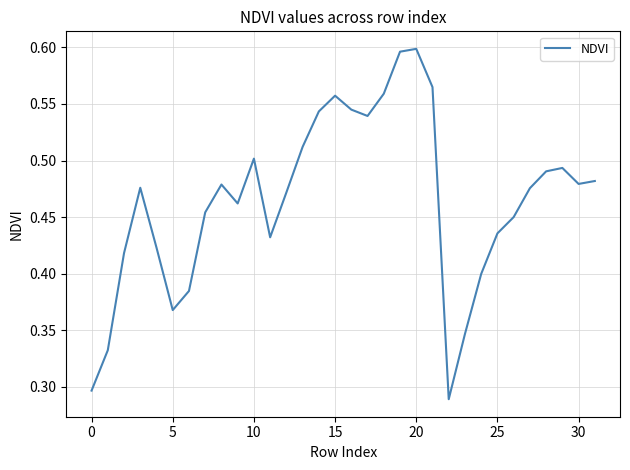

Reading right to left, transcribe all the data shown in this chart.

0.5	0.5	0.5	0.5	0.5	0.4	0.4	0.4	0.3	0.3	0.6	0.6	0.6	0.6	0.5	0.5	0.6	0.5	0.5	0.5	0.4	0.5	0.5	0.5	0.5	0.4	0.4	0.4	0.5	0.4	0.3	0.3